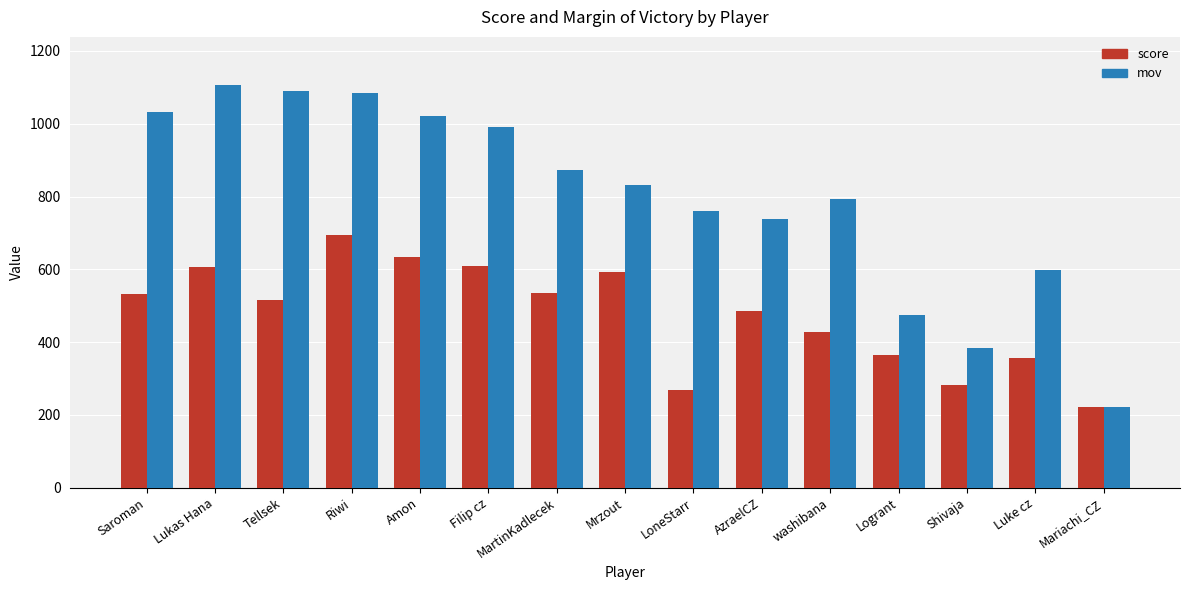

What is the difference between the highest and lowest values at Tellsek?

572